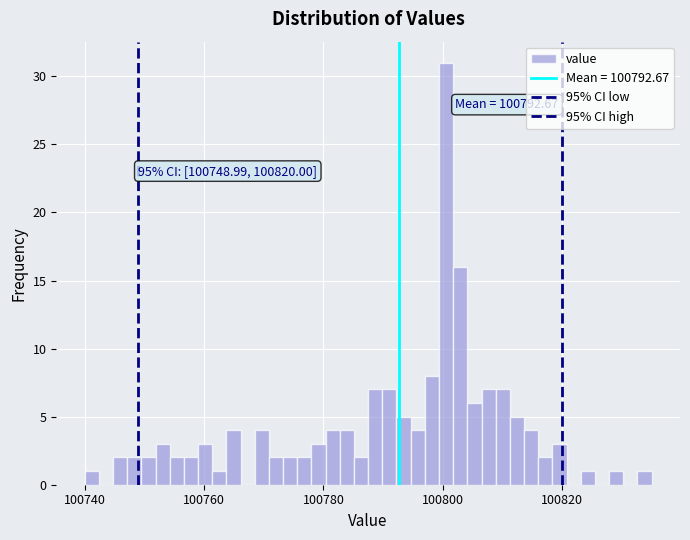

Around what value on the x-axis is the tallest bar? Give the approximate position of its centre, as read against the axis.

100800